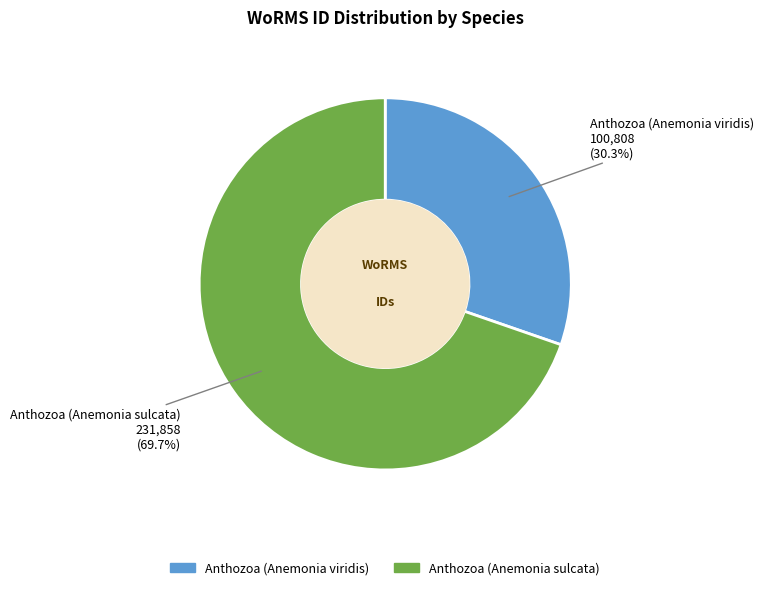

The Anthozoa (Anemonia viridis) slice represents 41% of the pie. True or false?

False